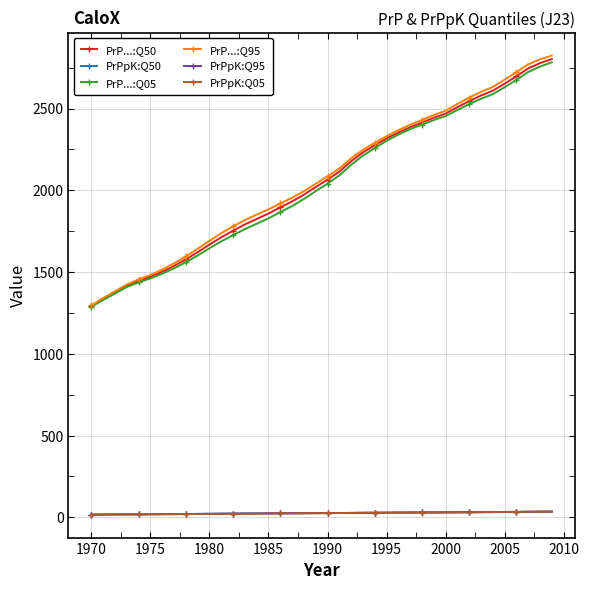

At how many categories does at least one series exceed 452?

40